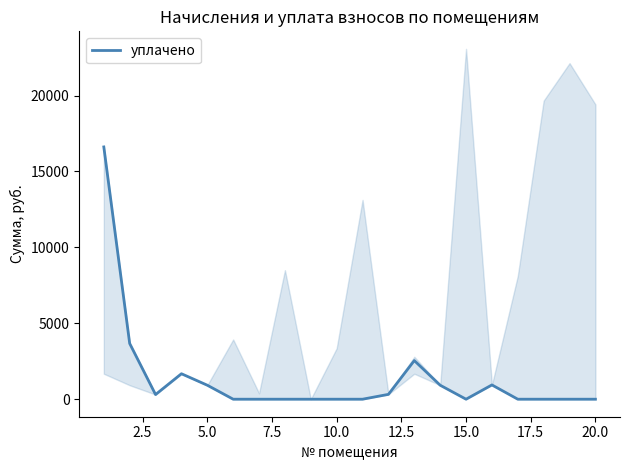

How many lines are shown in the chart?

1